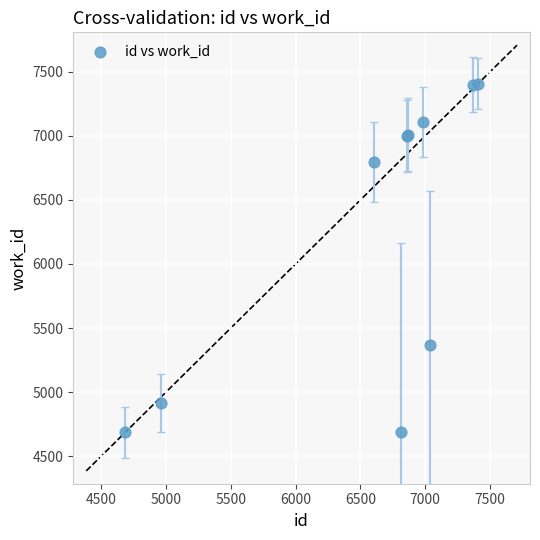

What Y value in the scatter plot is closest to 6046?

5369